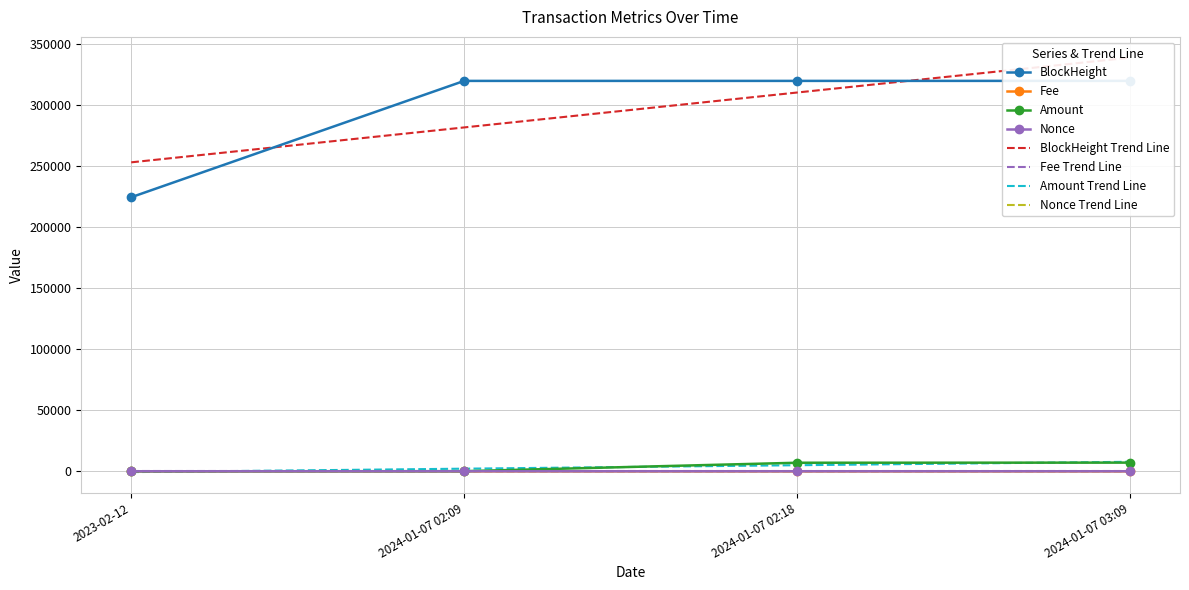

List the labels in order of BlockHeight value, largest first.

2024-01-07 03:09, 2024-01-07 02:18, 2024-01-07 02:09, 2023-02-12